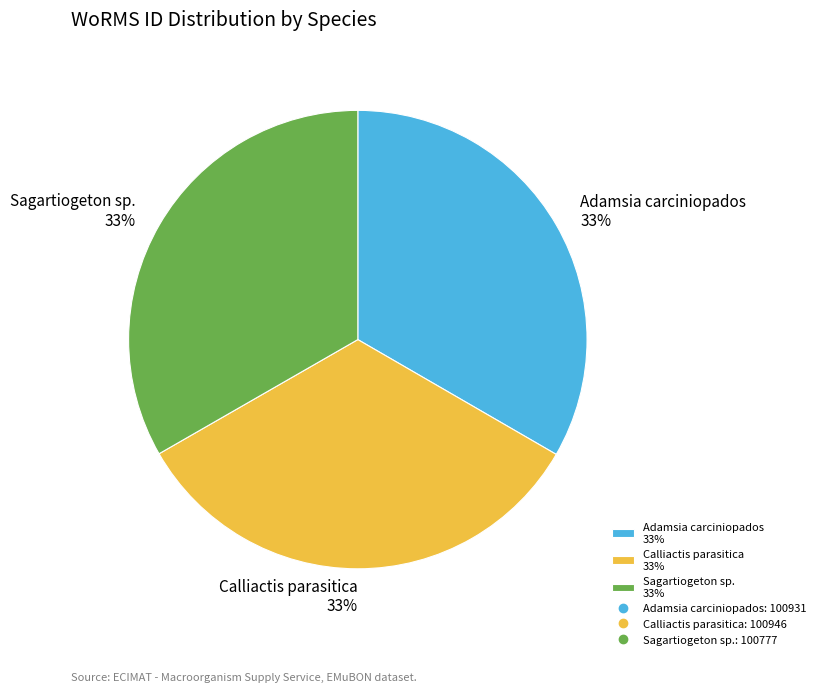

The Calliactis parasitica slice represents 33% of the pie. True or false?

True